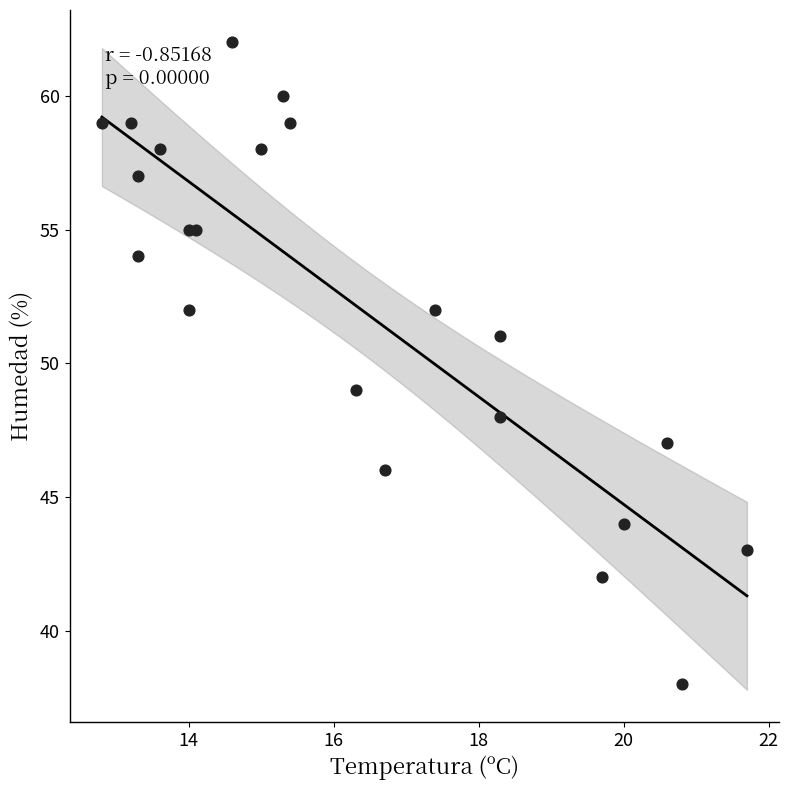

How many points are shown in the scatter plot?

22